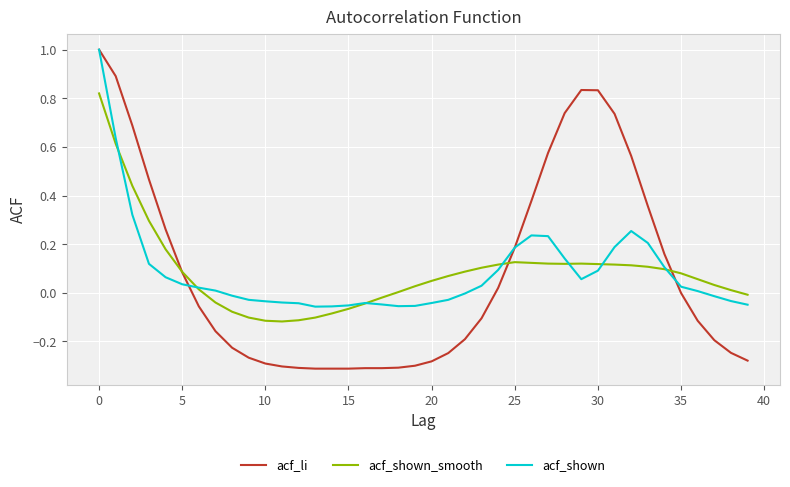

Rank the series by their average value, from highest to lowest.

acf_shown, acf_shown_smooth, acf_li